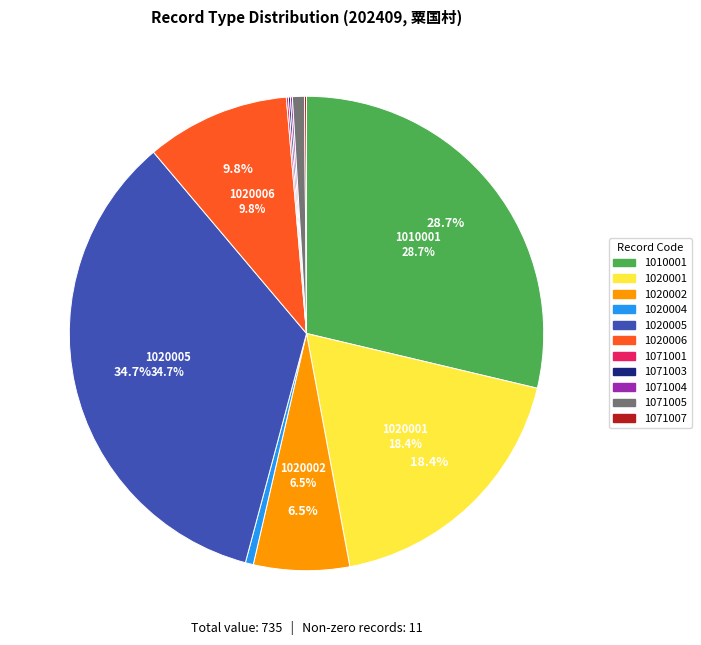

Is there any slice that represents more than half of the pie?

No